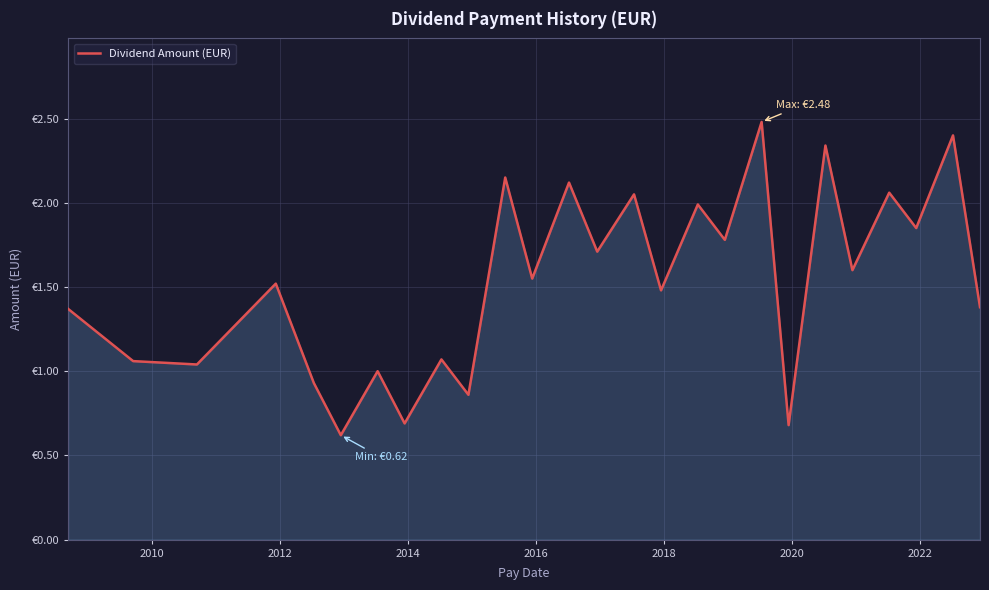

What is the greatest value displayed?

2.5